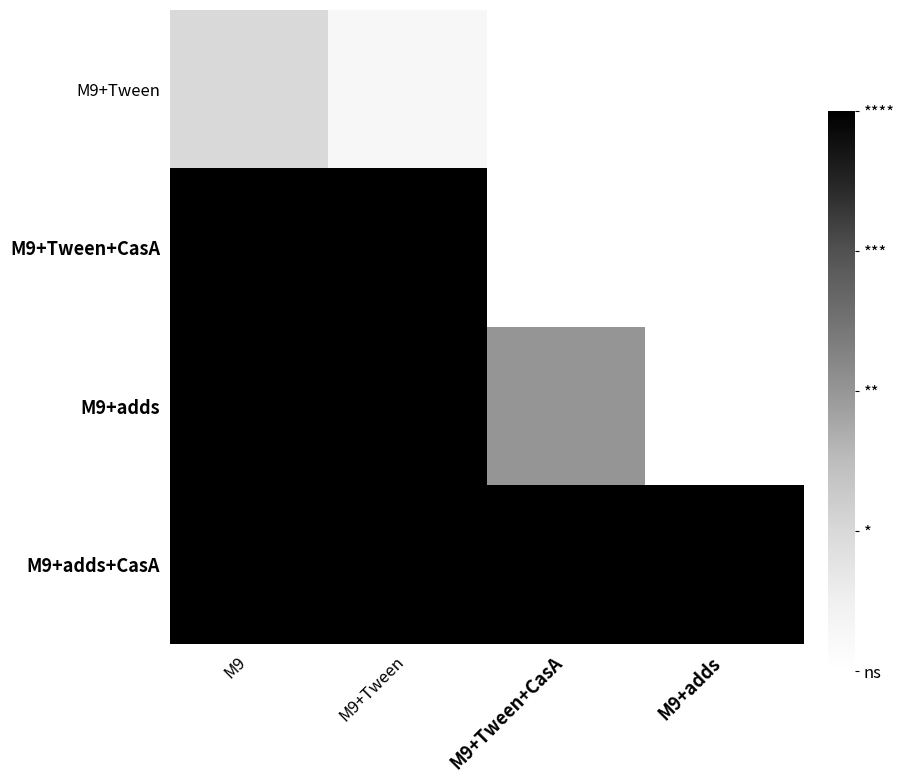

What is the maximum value shown in the chart?

1.0